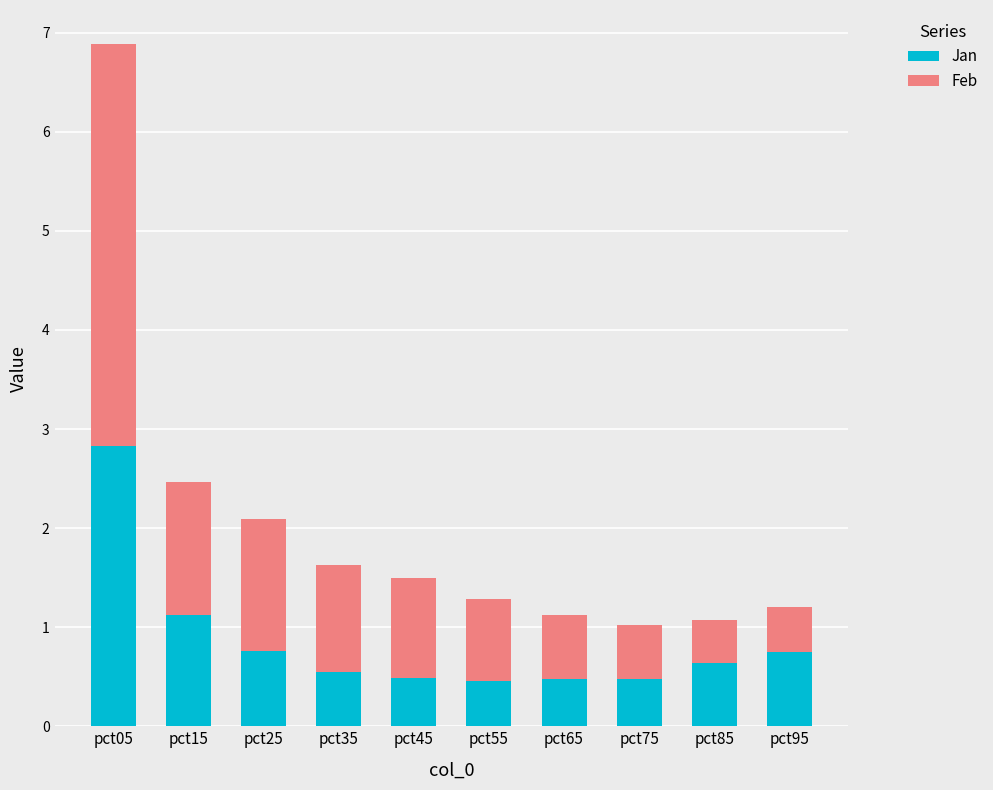

What is the sum of the Jan values at pct05 and pct55?

3.3